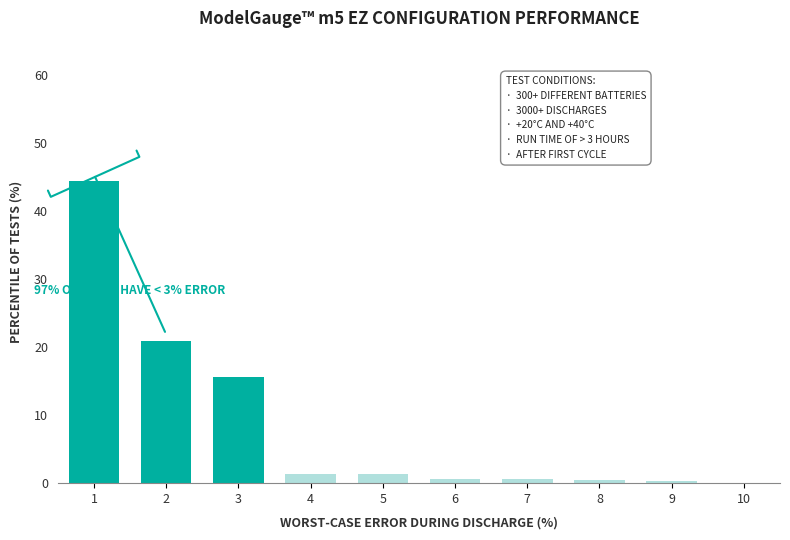

What is the sum of the values at 5 and 2?

22.3